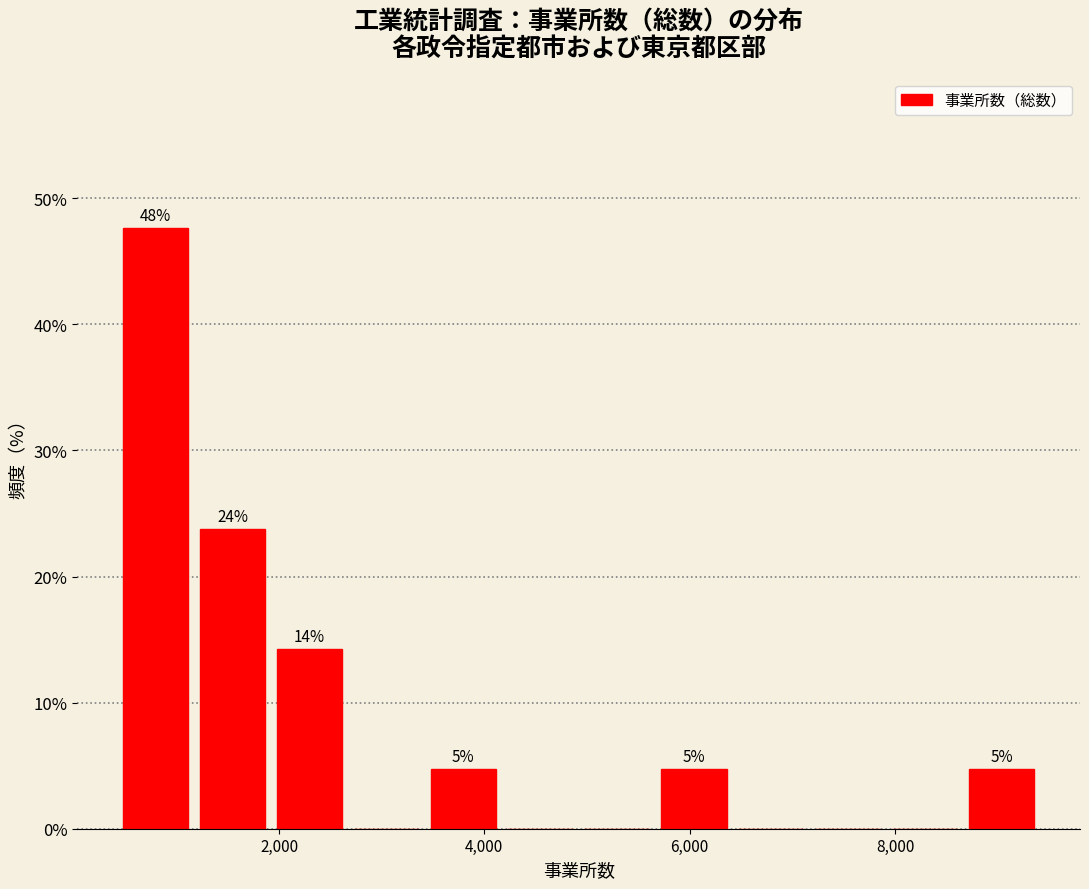

Read against the x-axis, roughly where is the centre of the tallest bar?

800